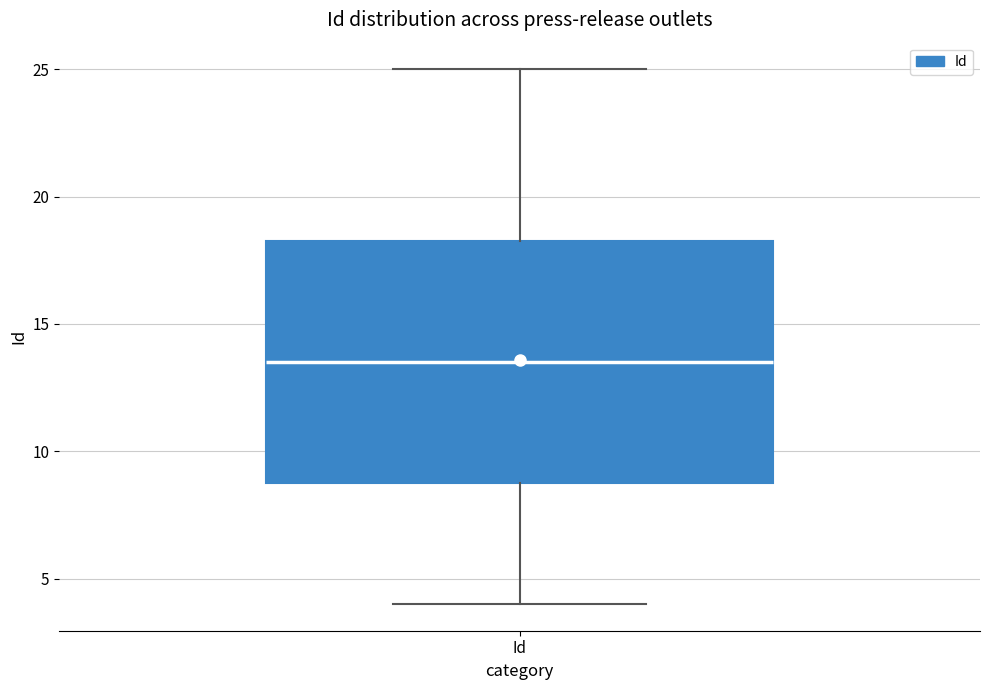

Where is the upper edge of the box for Id on the y-axis? The values are not printed on the chart, so give them approximately, as read against the axis.

18.5